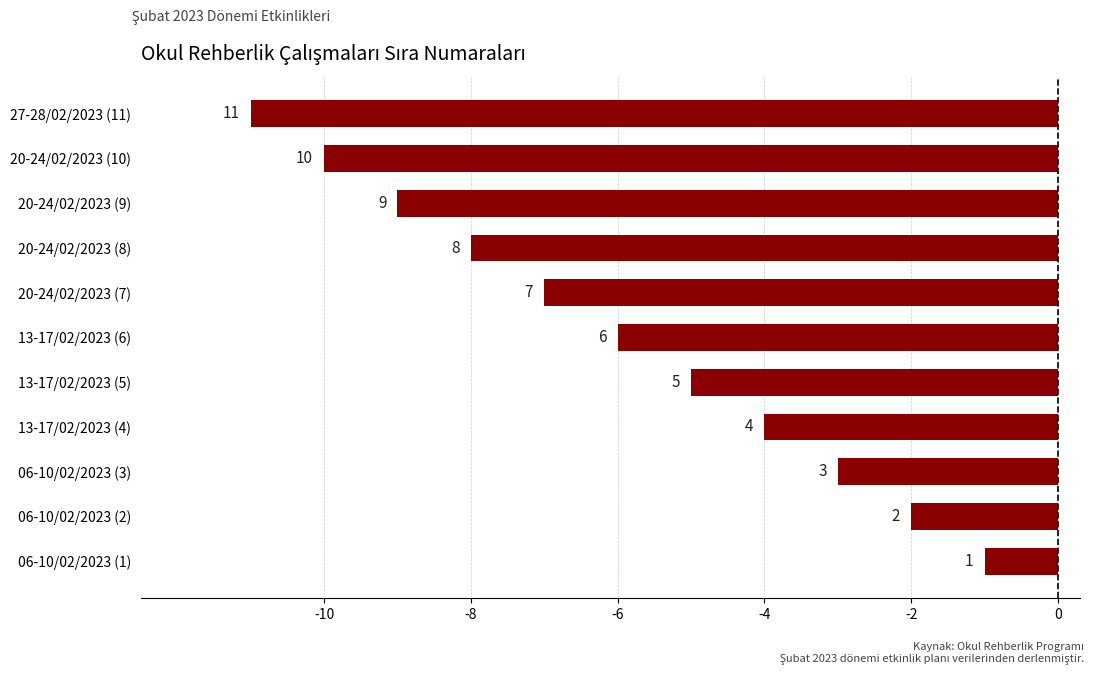

Are the bars grouped side by side (vs. stacked)?

No